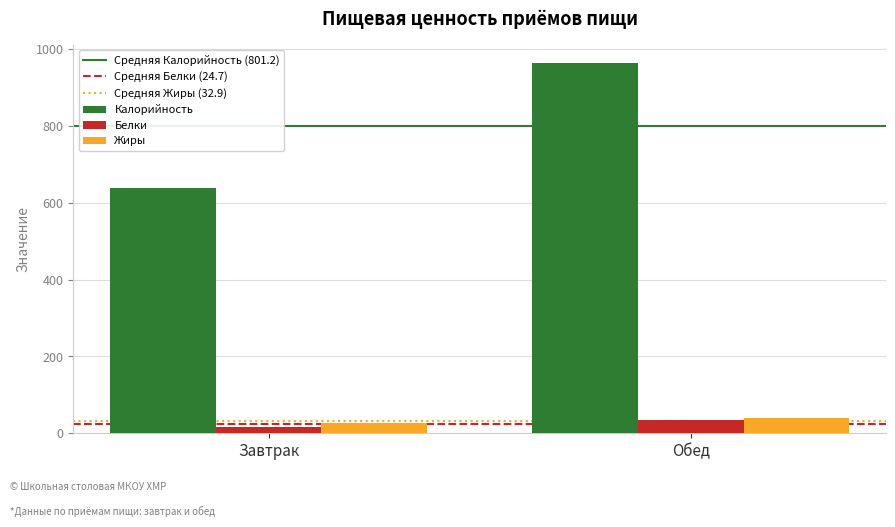

How many bars are there in each group?

3